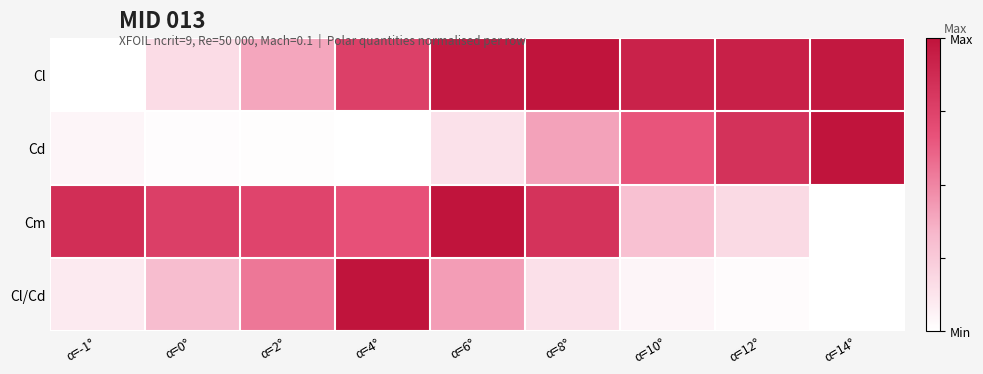

Reading left to right, extract all data points from this chart.

Cl: α=-1°=0.0	α=0°=0.2	α=2°=0.4	α=4°=0.8	α=6°=1.0	α=8°=1.0	α=10°=0.9	α=12°=0.9	α=14°=1.0
Cd: α=-1°=0.0	α=0°=0.0	α=2°=0.0	α=4°=0.0	α=6°=0.1	α=8°=0.4	α=10°=0.7	α=12°=0.8	α=14°=1.0
Cm: α=-1°=0.9	α=0°=0.8	α=2°=0.7	α=4°=0.7	α=6°=1.0	α=8°=0.8	α=10°=0.3	α=12°=0.2	α=14°=0.0
Cl/Cd: α=-1°=0.1	α=0°=0.3	α=2°=0.5	α=4°=1.0	α=6°=0.4	α=8°=0.1	α=10°=0.0	α=12°=0.0	α=14°=0.0